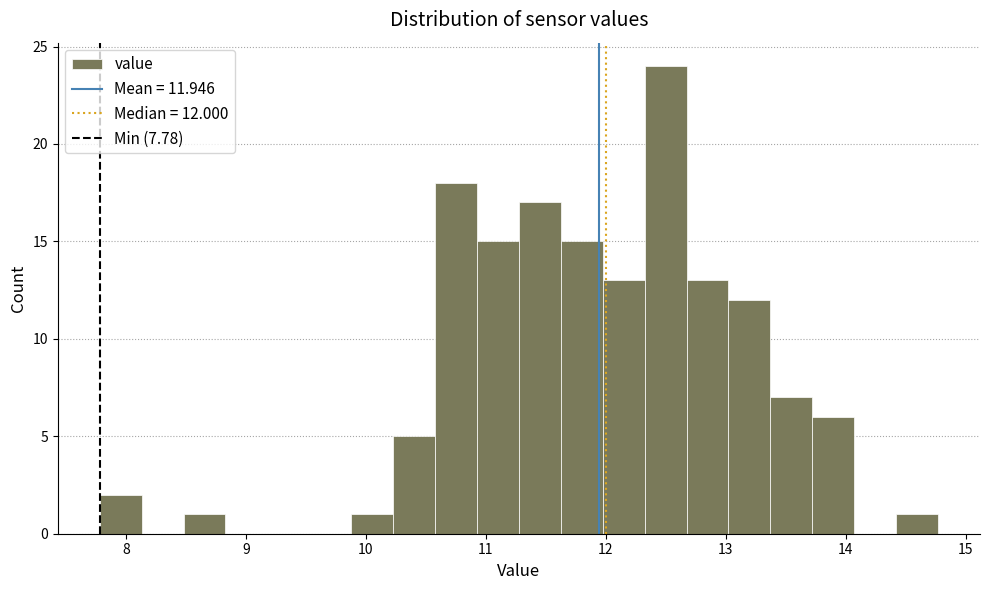

Around what value on the x-axis is the tallest bar? Give the approximate position of its centre, as read against the axis.

12.5